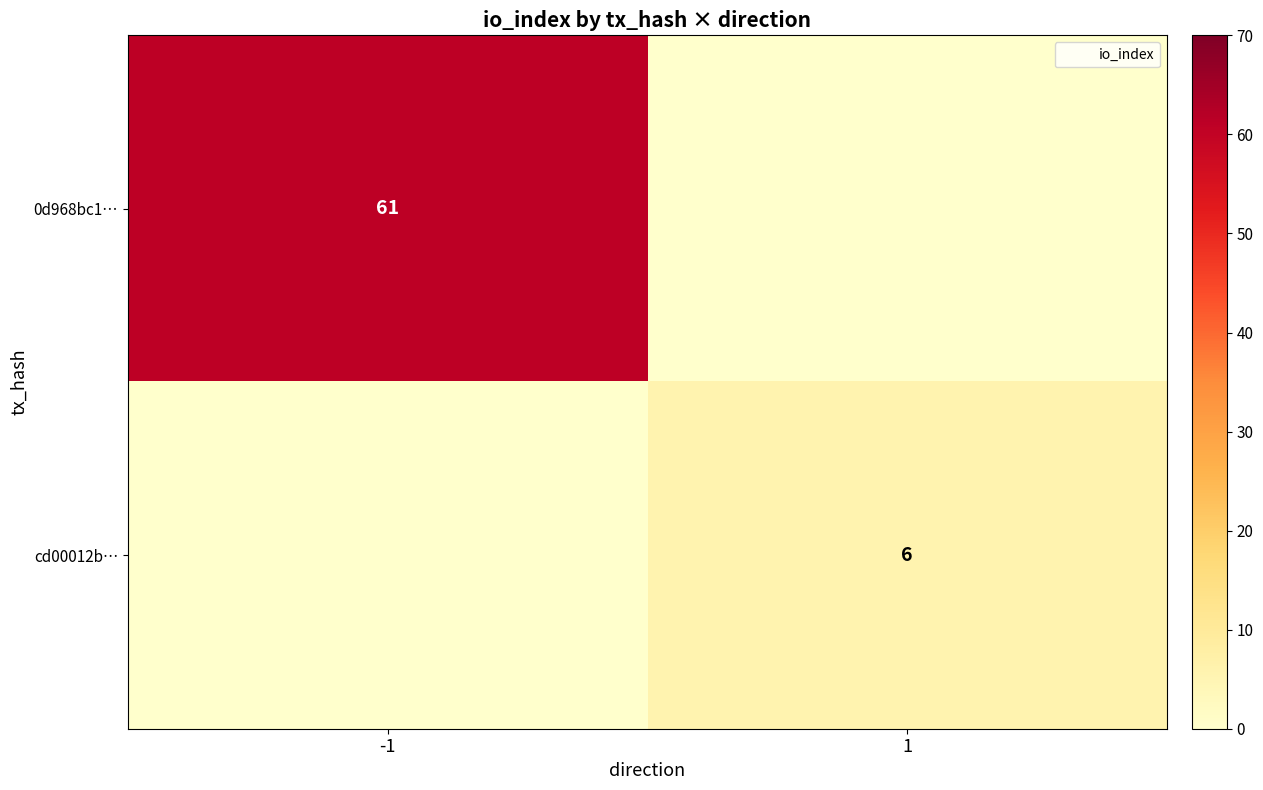

What is the sum of the cd00012b… values at 1 and -1?

6